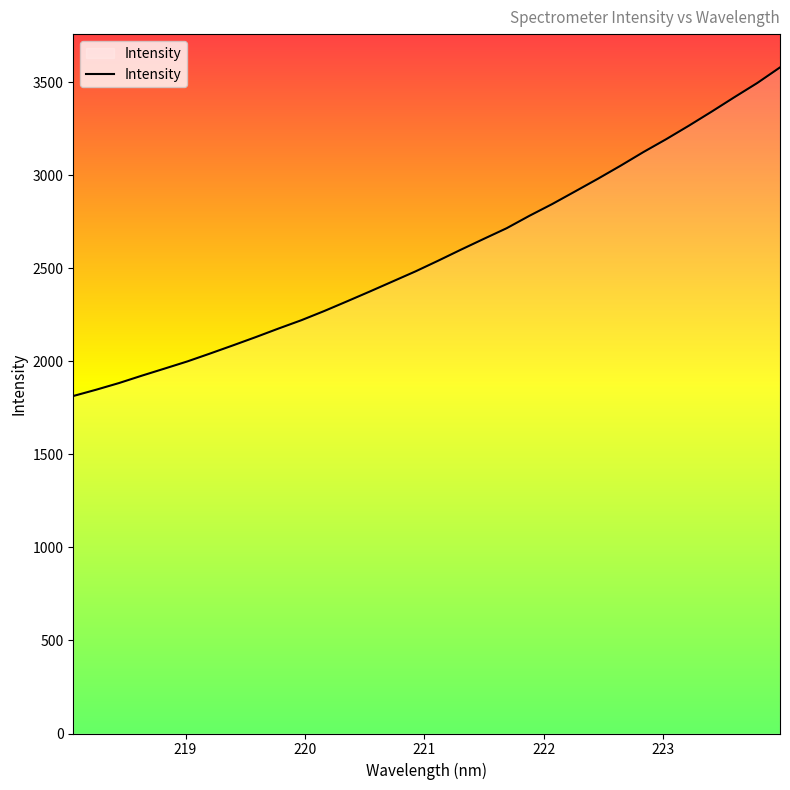

What is the difference between the maximum and minimum values?

1766.5